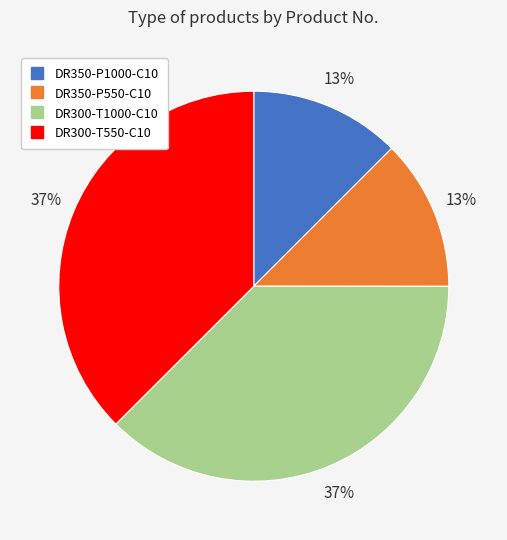

To the nearest percent, what is the average slice percentage?

25%